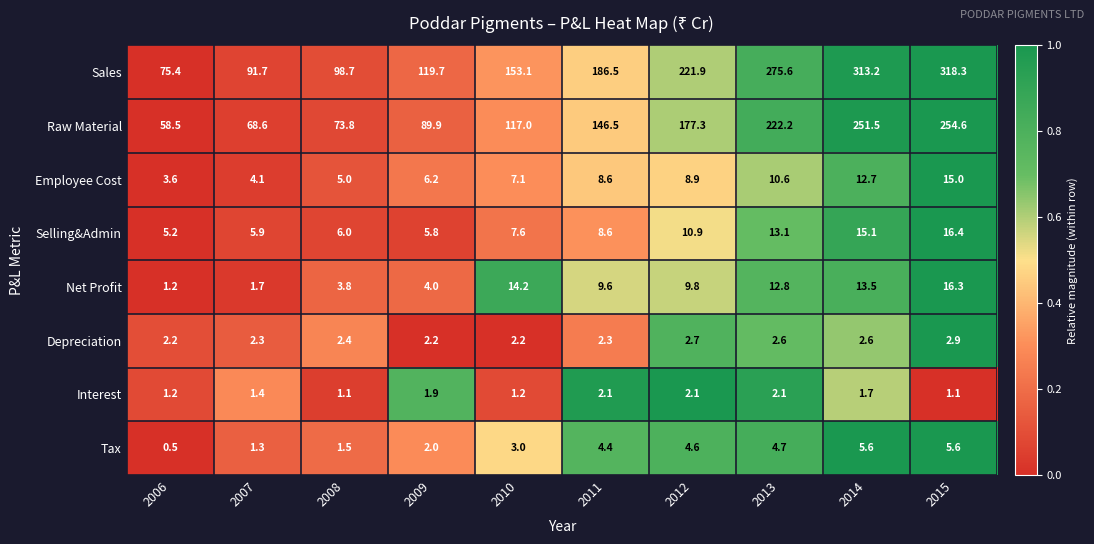

List the series in order of their peak value, highest first.

Sales, Raw Material, Selling&Admin, Net Profit, Employee Cost, Tax, Depreciation, Interest